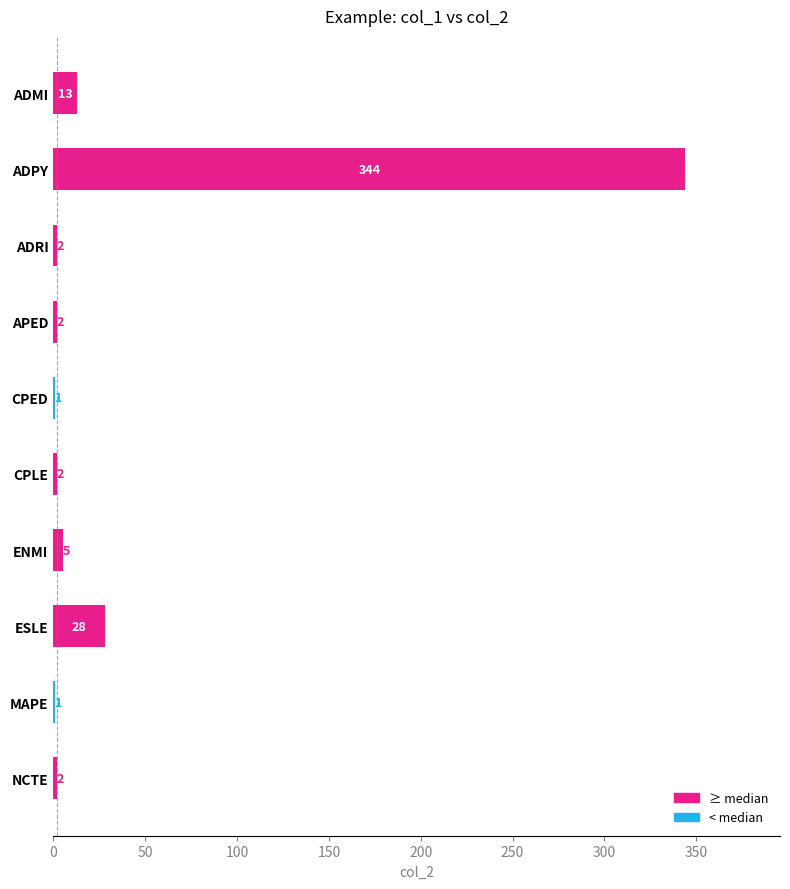

Which category has the highest value across all series?

ADPY